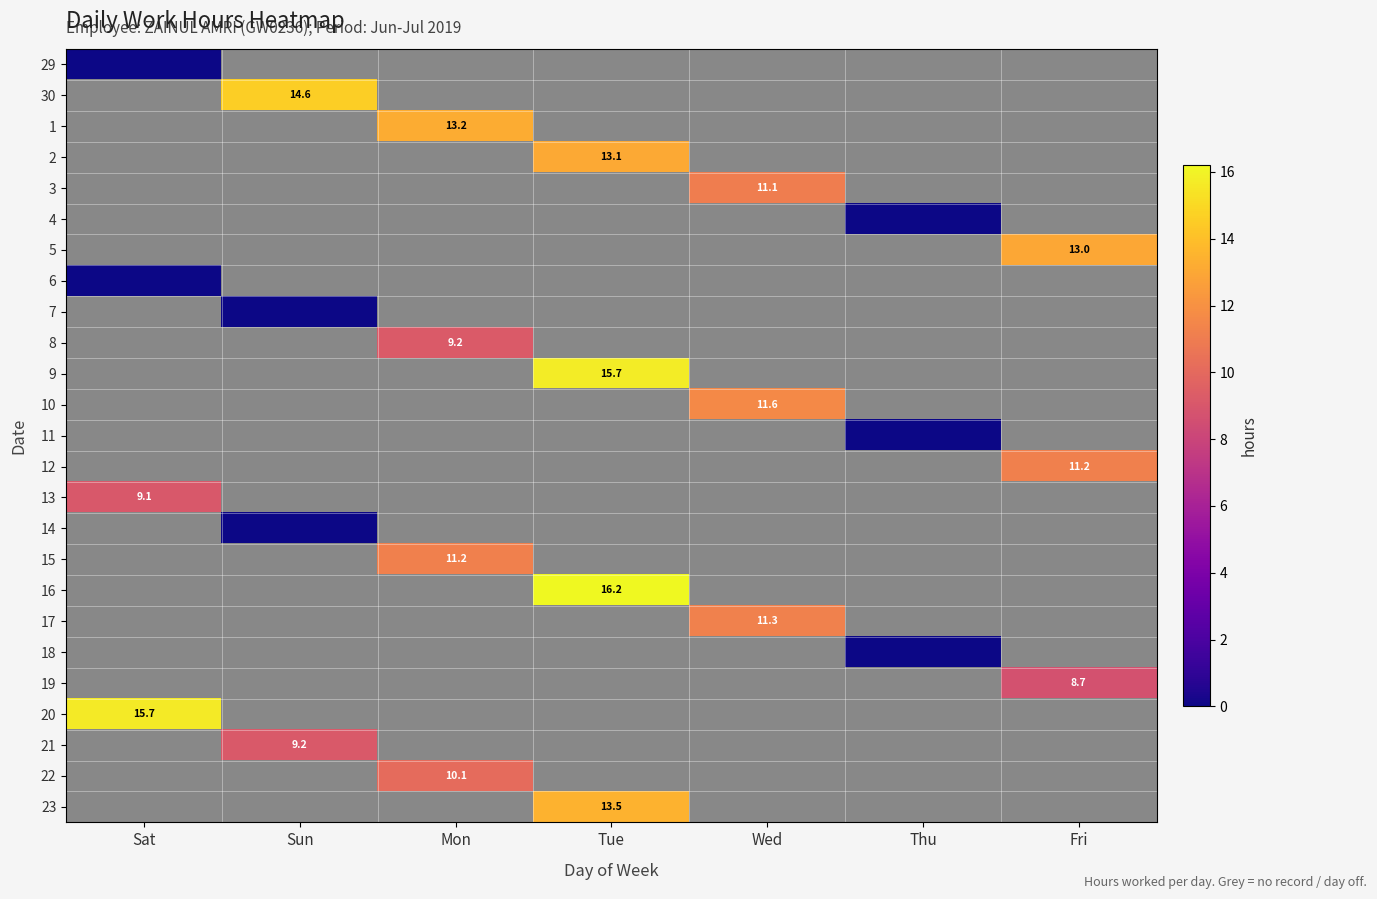

True or false: 23 has a value of 13.5 at Tue.

True